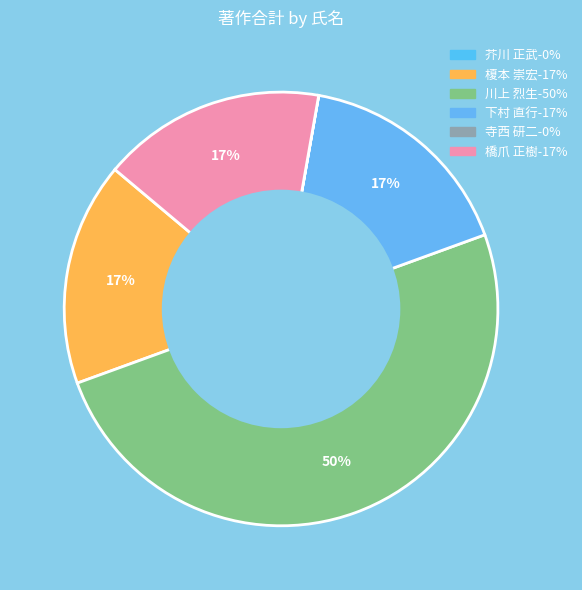

Is there a majority slice in this chart?

No